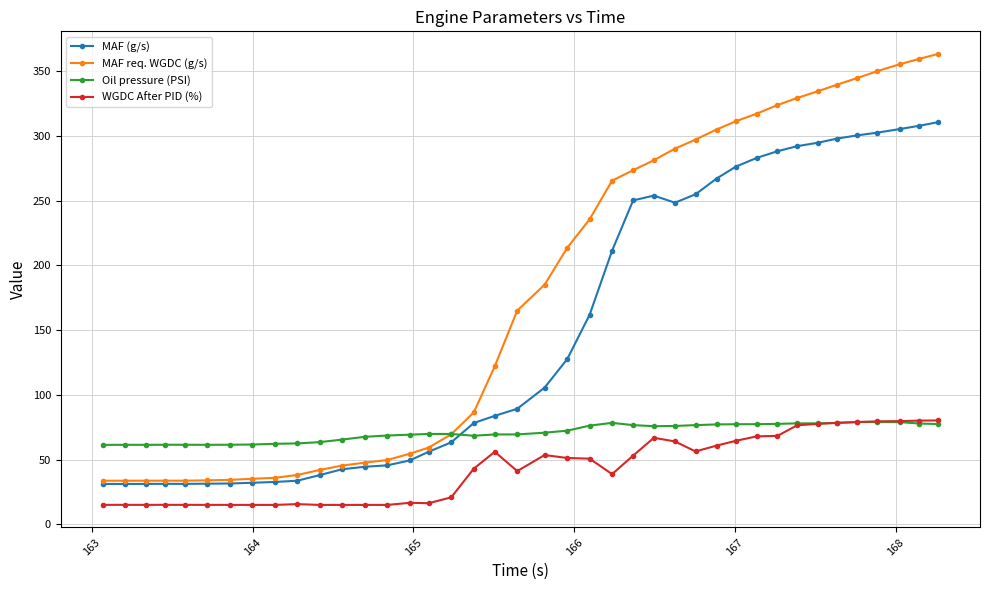

True or false: WGDC After PID (%) has more than 2 points higher than both neighbors.

True